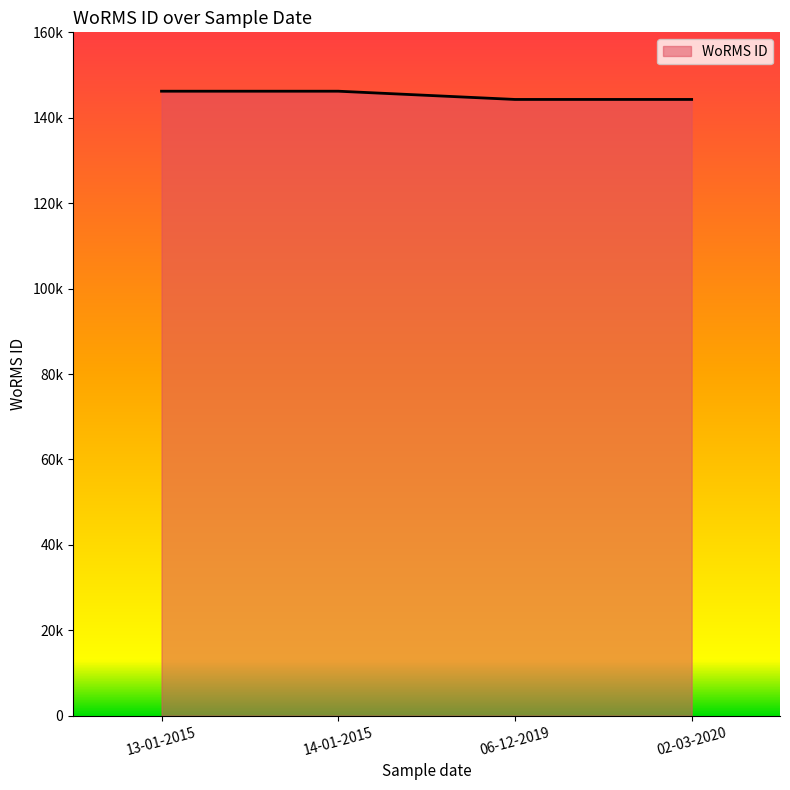

Count the values in the range 144287 to 146216.

4